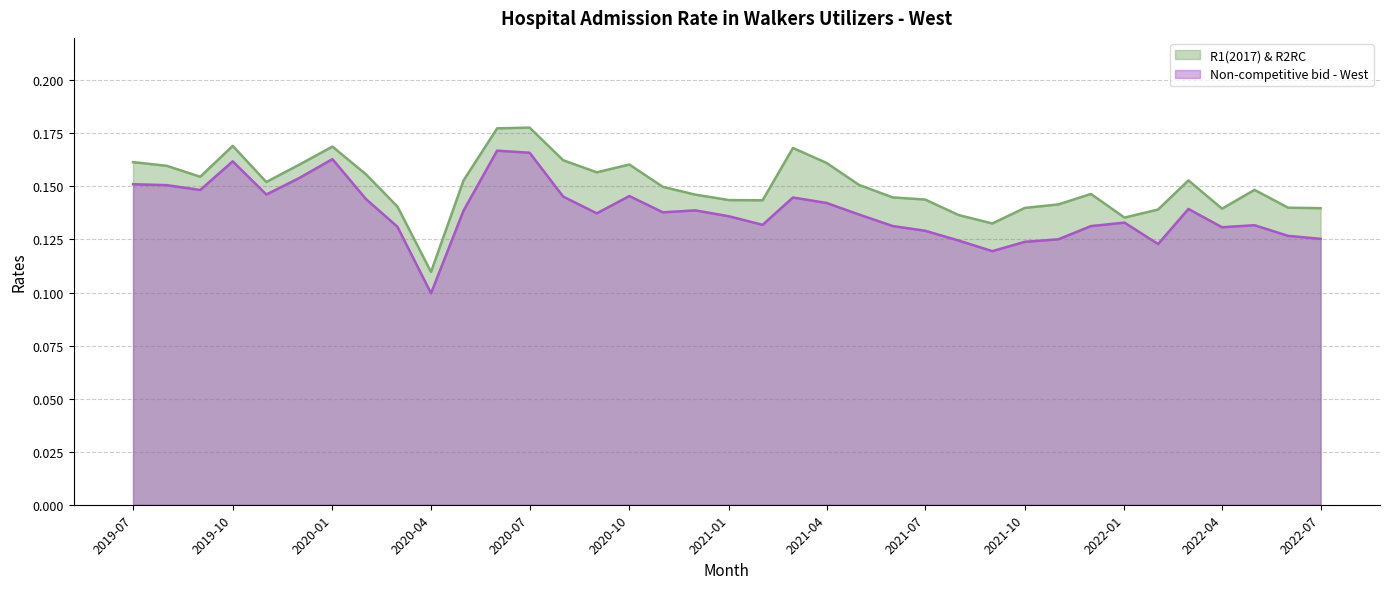

What is the smallest value displayed?

0.1